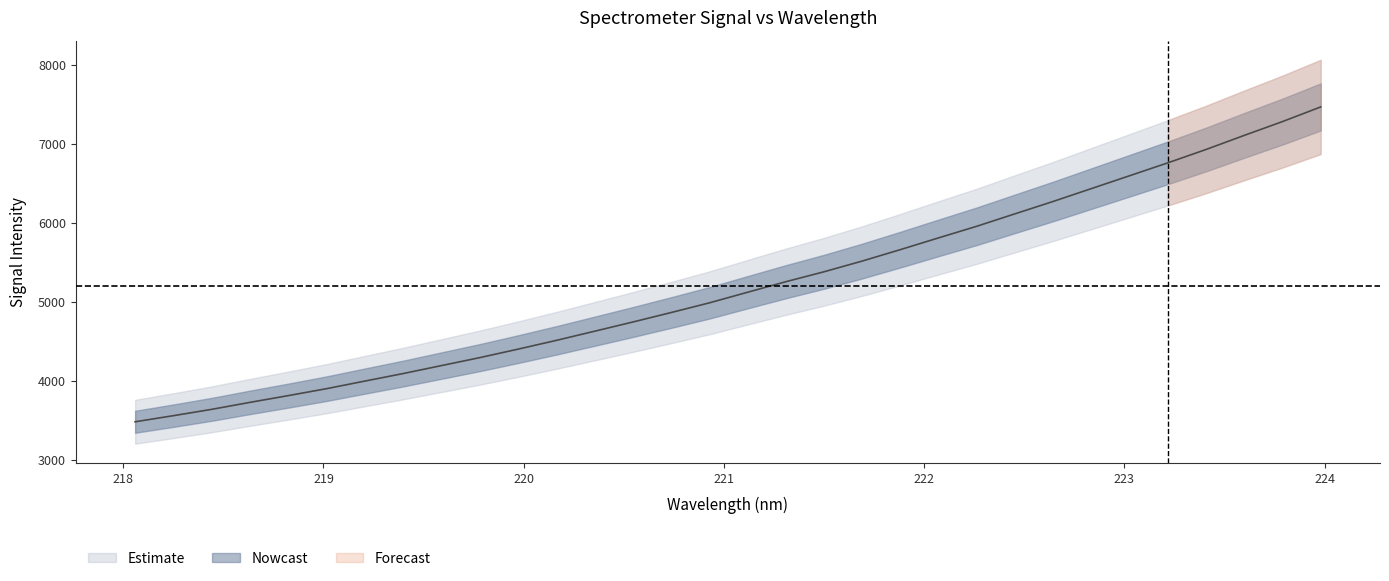

Reading left to right, extract all data points from this chart.

3479.5	3557.0	3637.2	3725.8	3811.3	3899.4	3995.6	4091.0	4192.0	4292.9	4400.3	4511.5	4627.5	4744.4	4864.5	4987.2	5121.9	5255.5	5381.8	5517.7	5663.1	5812.3	5959.6	6117.5	6274.6	6437.5	6600.7	6764.1	6933.7	7112.2	7287.3	7473.0